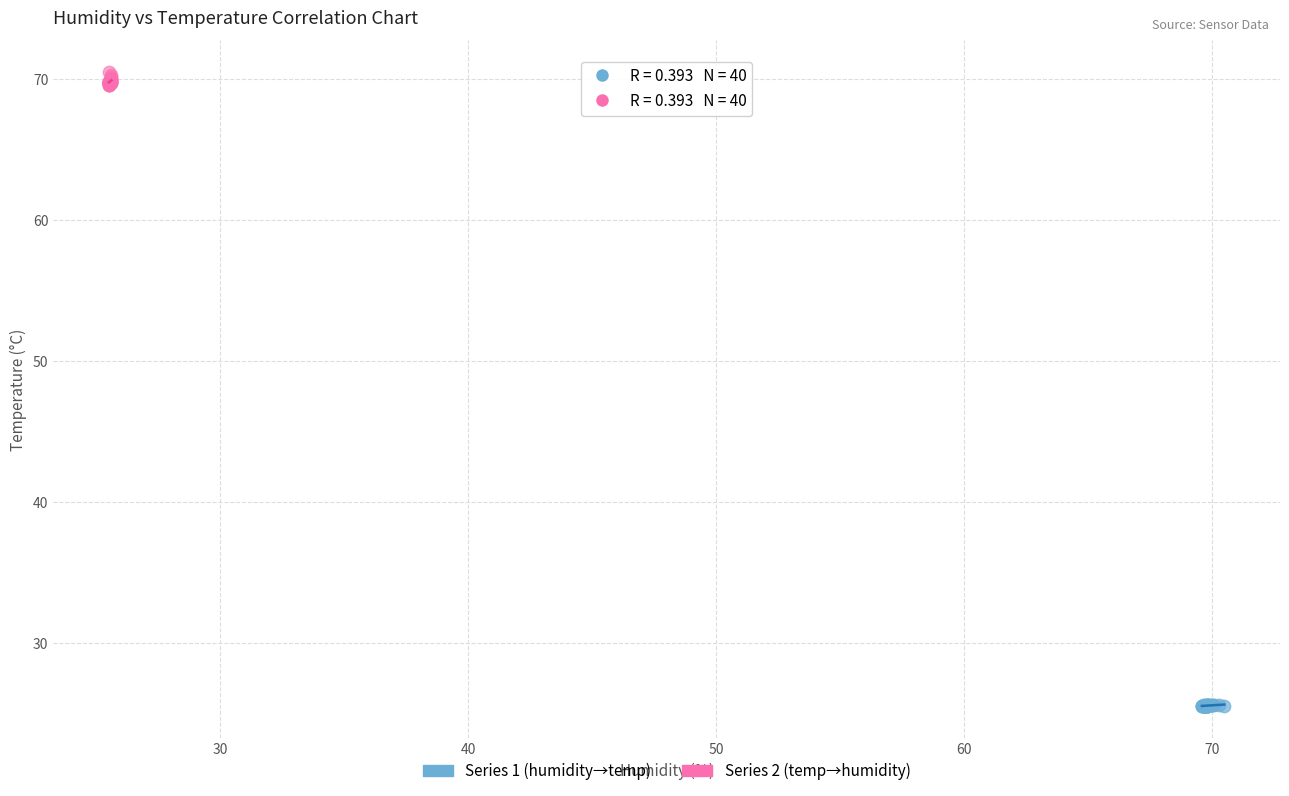

Which series has the largest Y range (max minus min)?

Series 2 (temp→humidity)